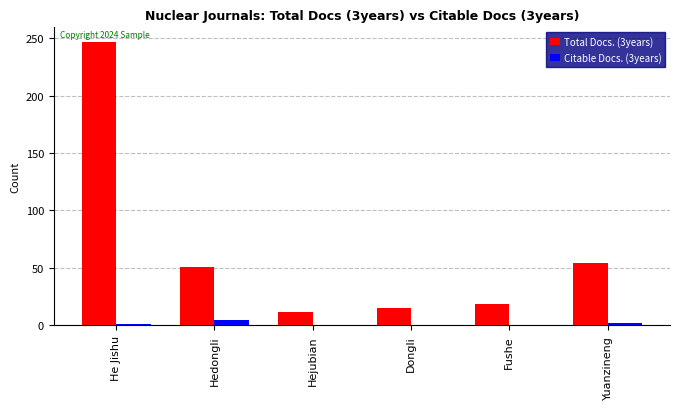

What is the maximum value shown in the chart?

247